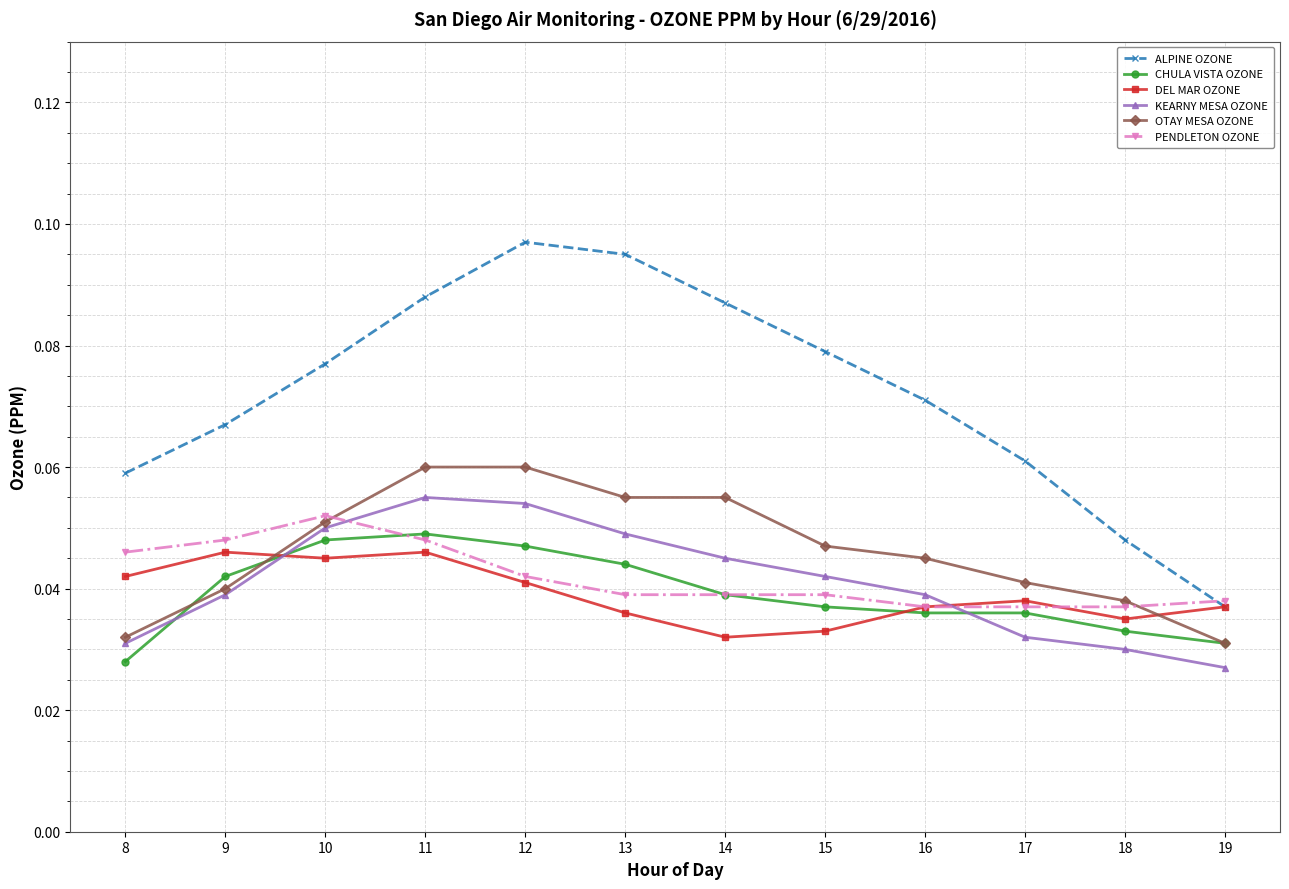

Is the value of KEARNY MESA OZONE at 18 greater than the value of CHULA VISTA OZONE at 16?

No